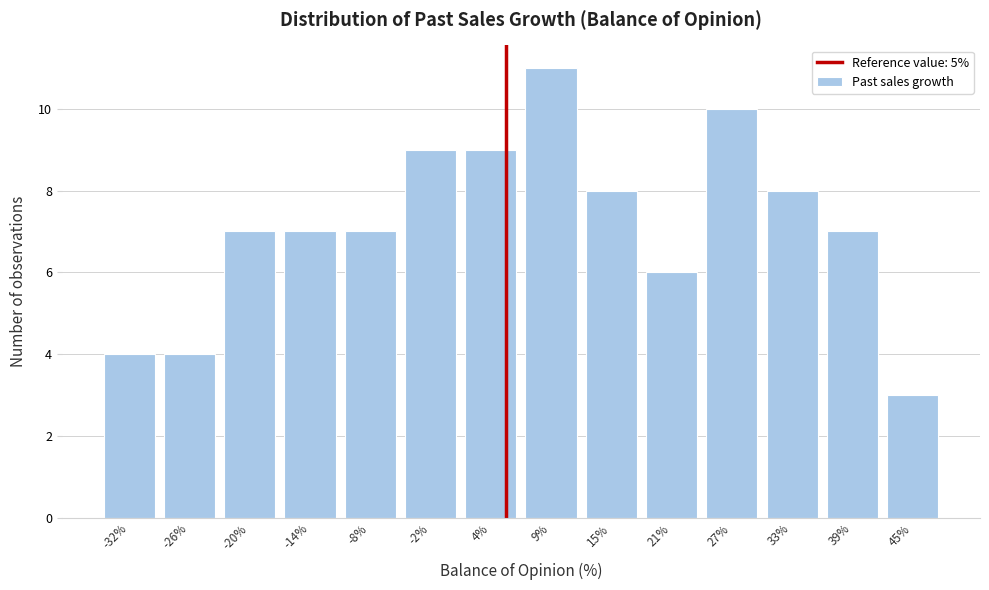

What is the height of the bar covering 24 to 30 on the x-axis? Neither the bar edges nor the heights are printed on the chart, so give them approximately, as read against the axes.

10